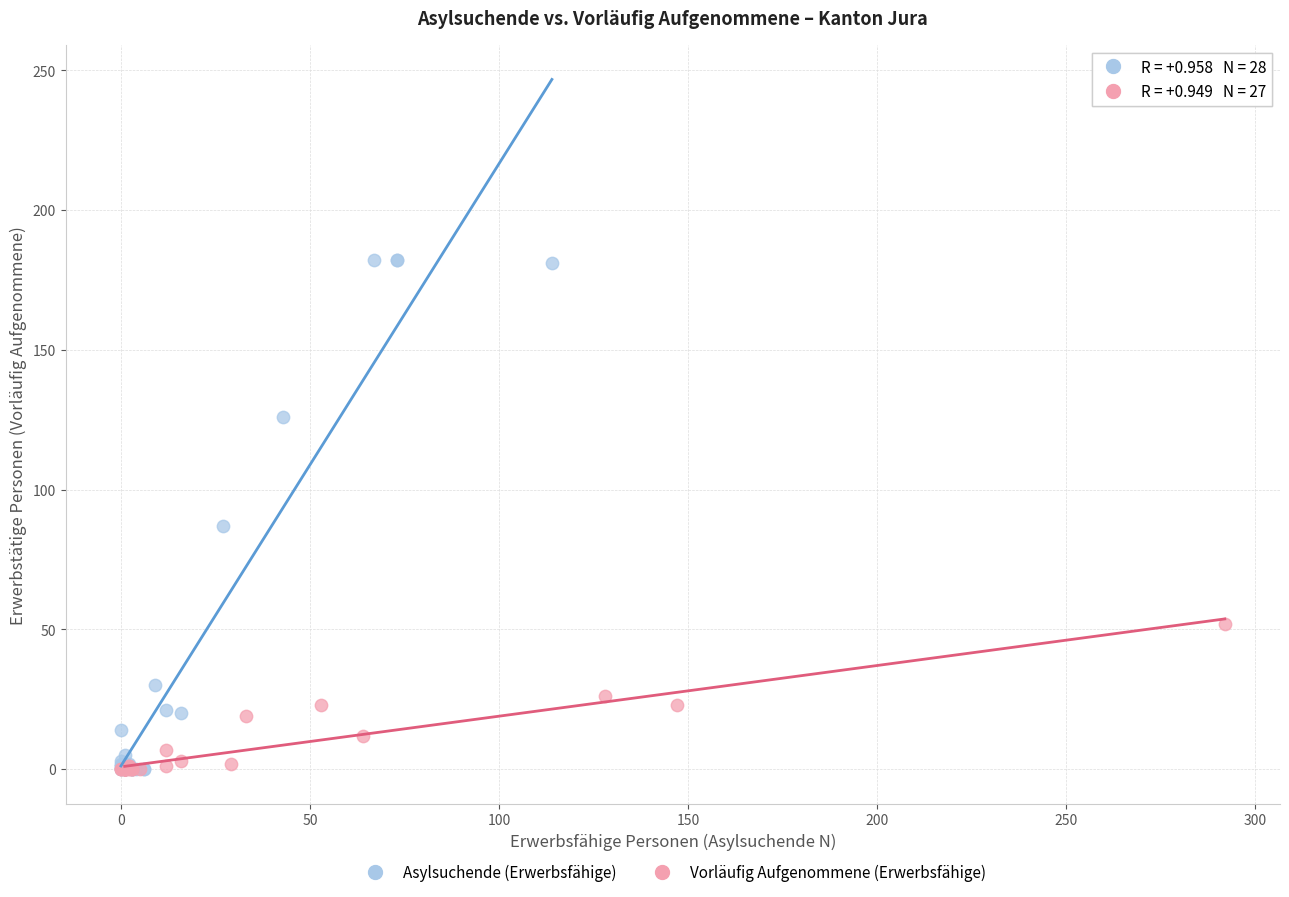

Which series reaches the maximum Y coordinate?

Asylsuchende (Erwerbsfähige)